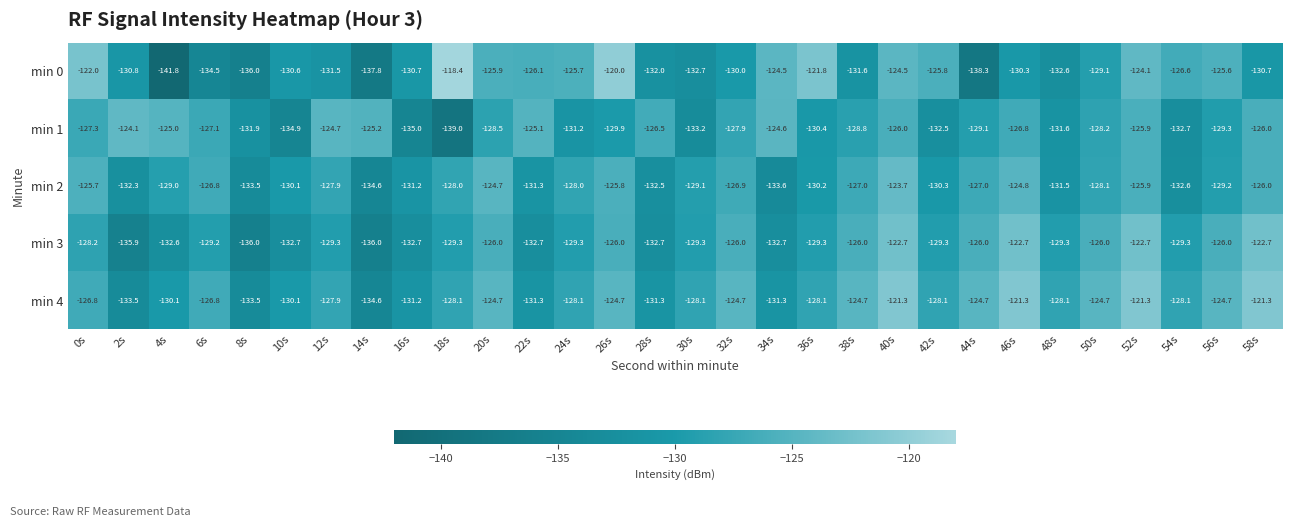

What value does the min 1 series have at 18s?

-139.0